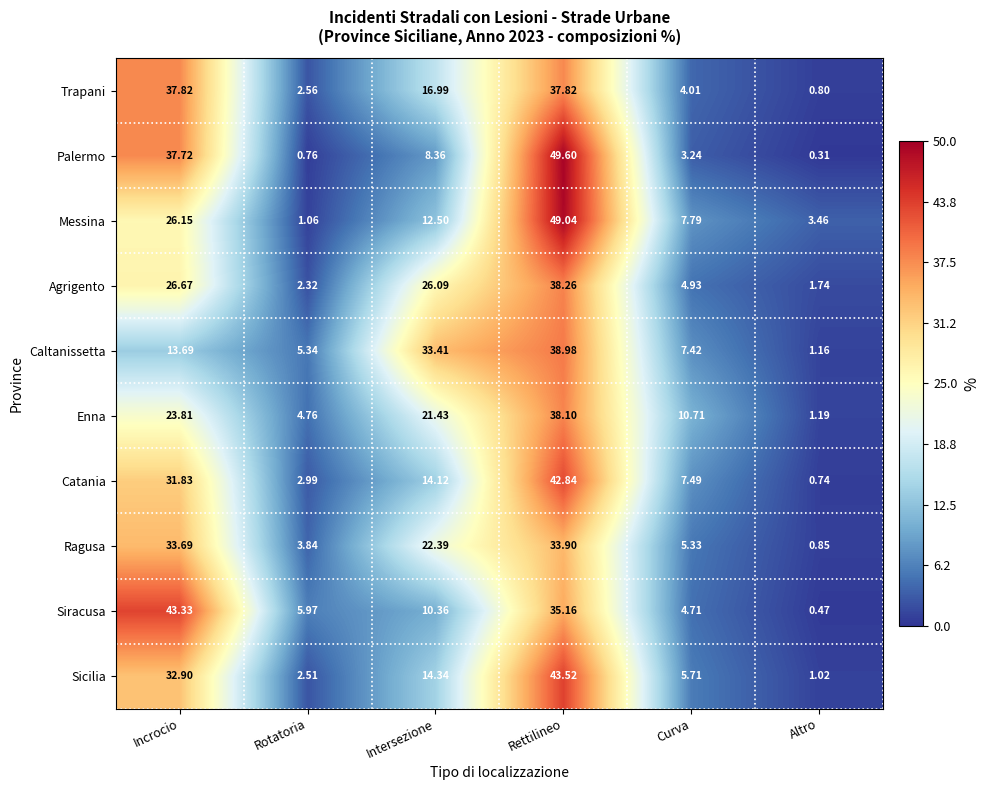

At which category is the sum across all series the highest?

Rettilineo